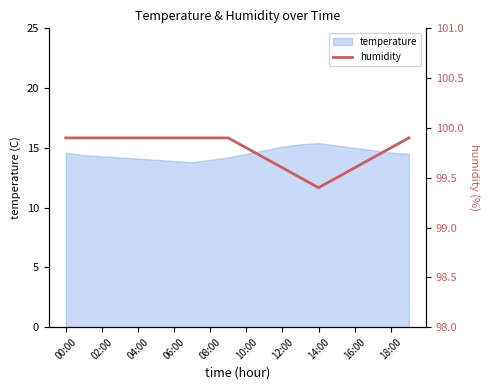

How many data points does each series have?

20